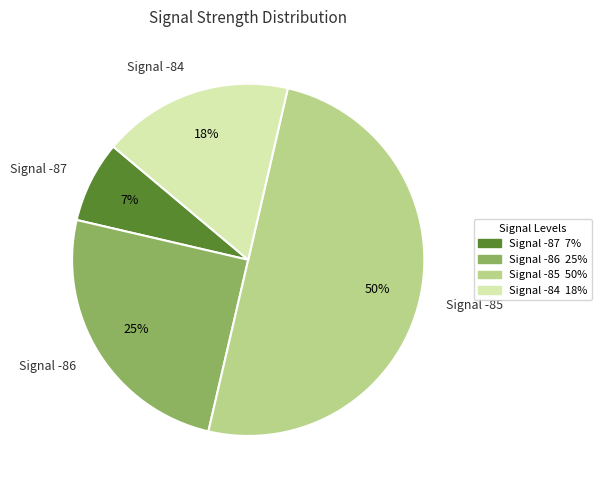

To the nearest percent, what portion does Signal -87 represent?

7%